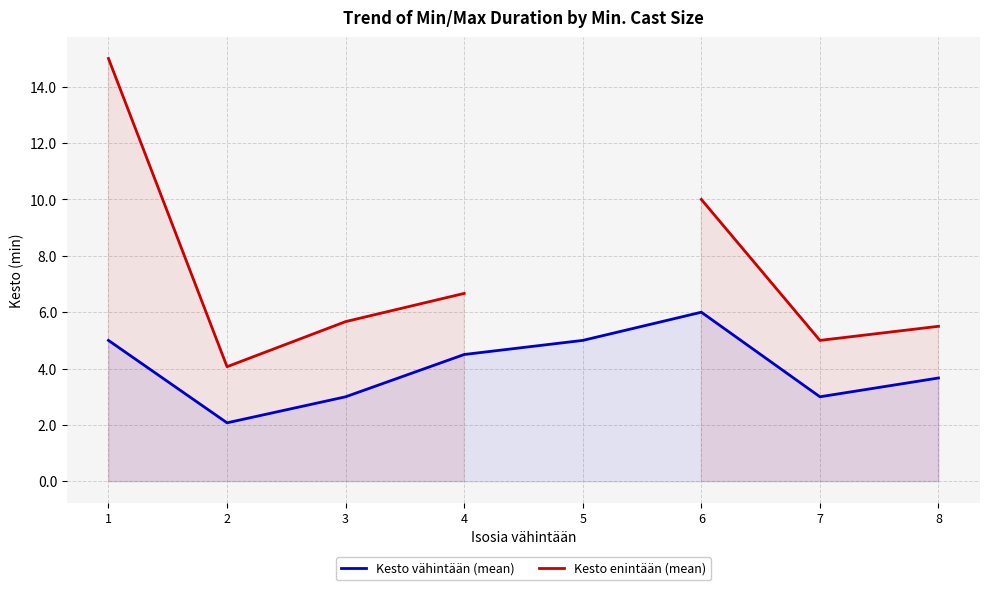

Which series has the largest range (max minus min)?

Kesto enintään (mean)